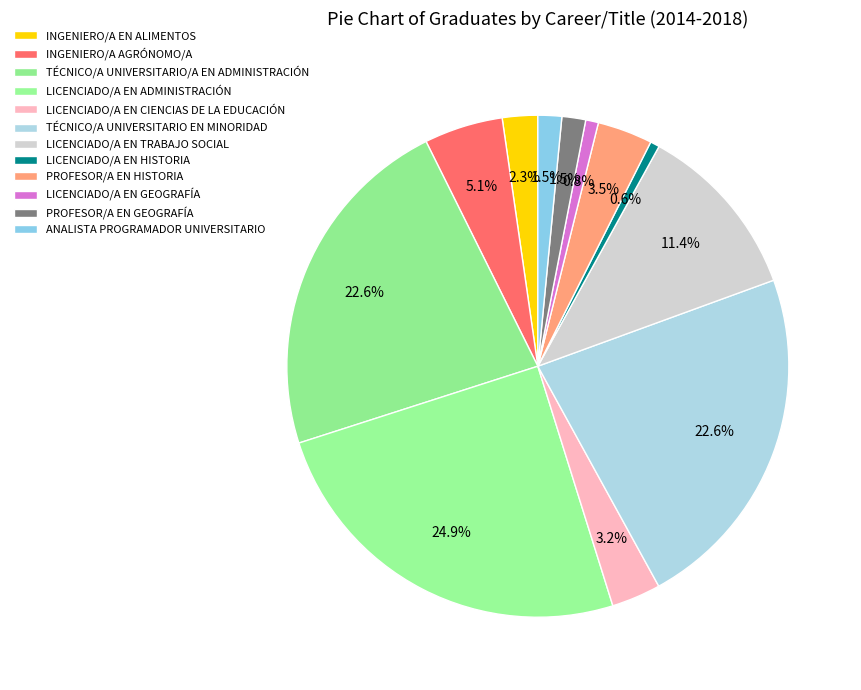

Count the number of slices in the pie.

12